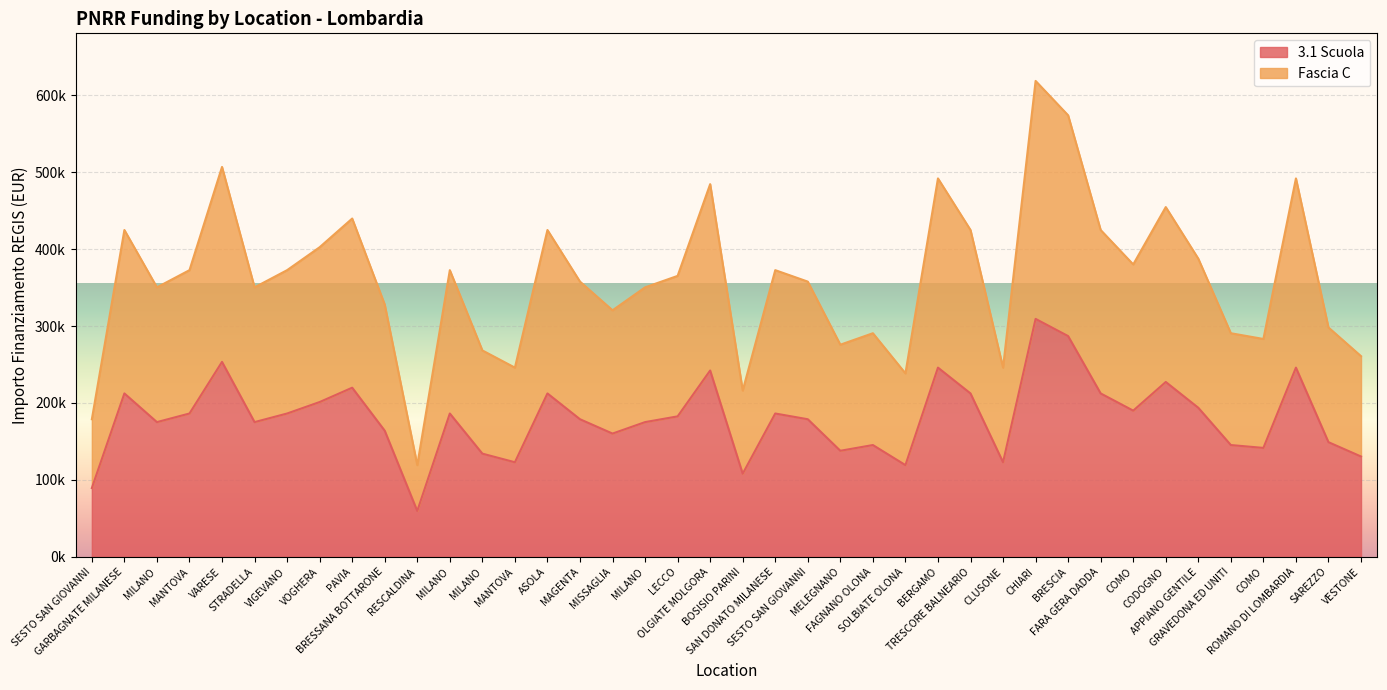

Where is the first local maximum for 3.1 Scuola?

GARBAGNATE MILANESE